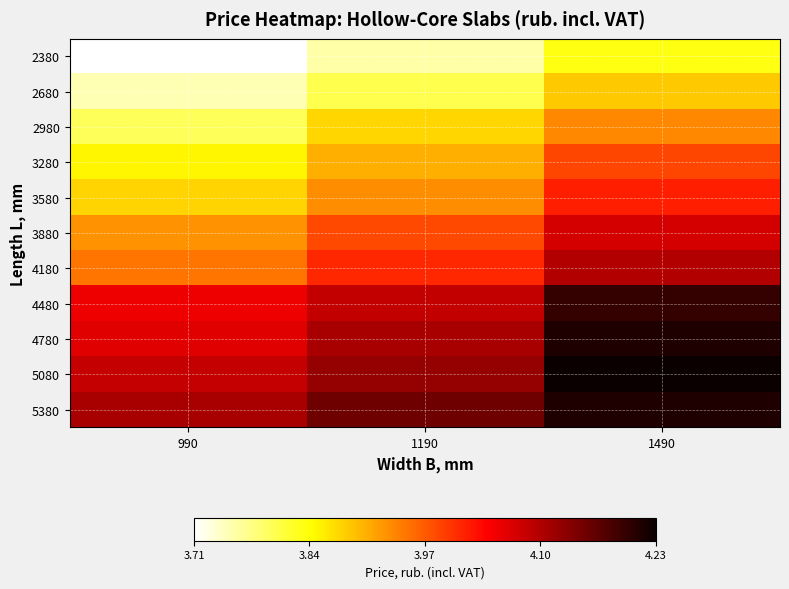

Rank the series at 990 from highest to lowest value.

5380, 5080, 4780, 4480, 4180, 3880, 3580, 3280, 2980, 2680, 2380